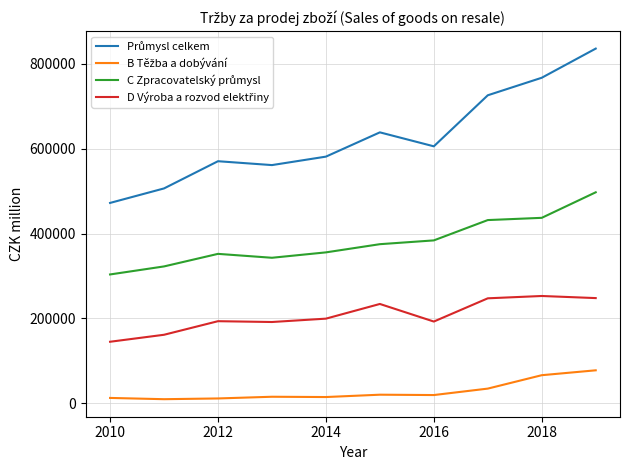

What is the maximum value shown in the chart?

836141